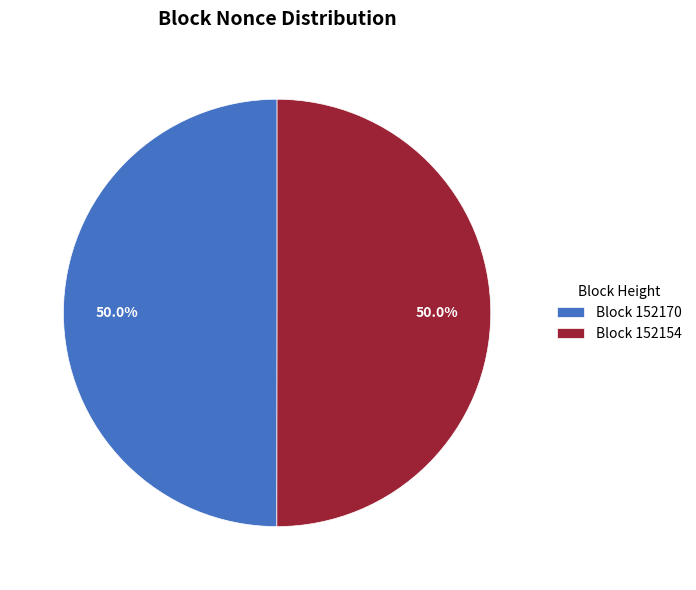

Do Block 152170 and Block 152154 together represent more than half of the pie?

Yes